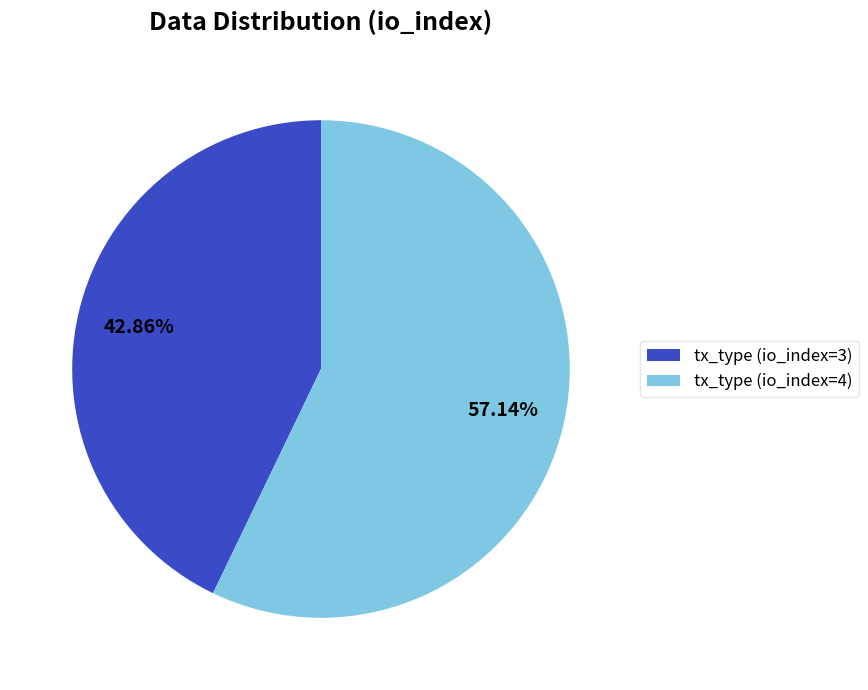

Rank the categories by value from lowest to highest.

tx_type (io_index=3), tx_type (io_index=4)